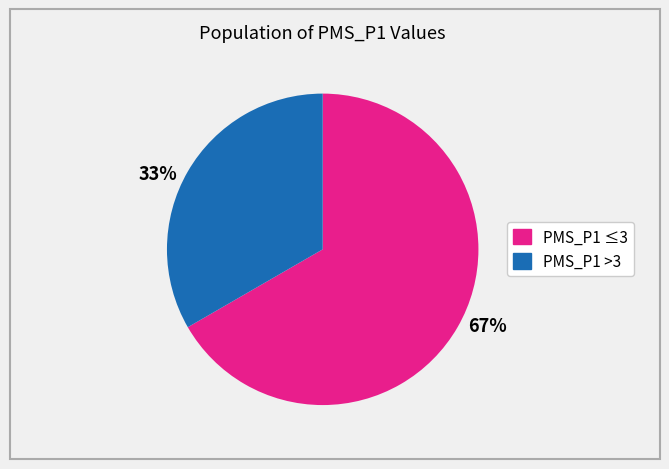

Which has a higher value, 67% or 33%?

67%